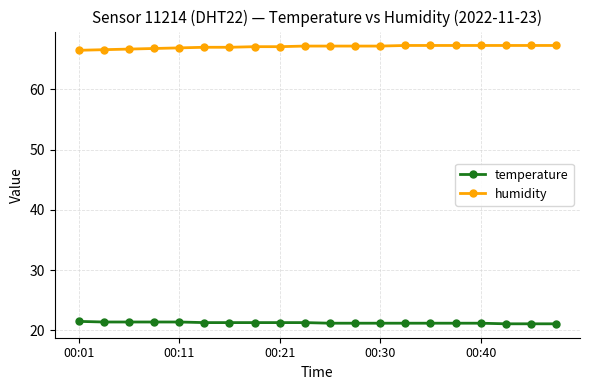

What is the value of the temperature point at the 1st from the left?

21.5